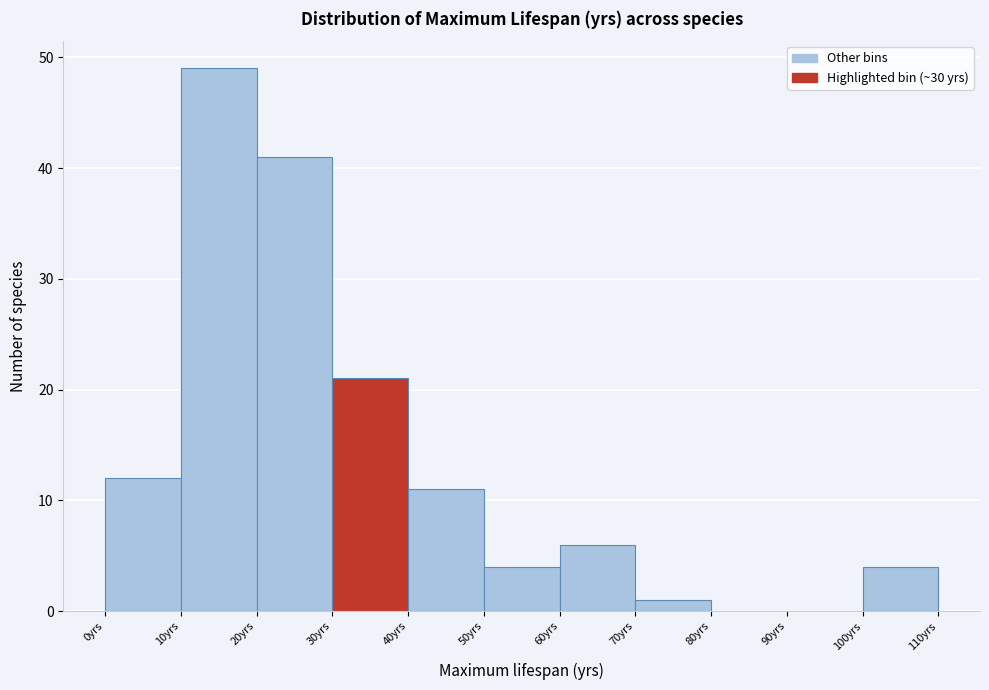

Reading left to right, list every bar in this chart as the range it spans on the x-axis followed by its height. The values are not printed on the chart, so give them approximately, as read against the axis.

0 to 10: 12
10 to 20: 49
20 to 30: 41
30 to 40: 21
40 to 50: 11
50 to 60: 4
60 to 70: 6
70 to 80: 1
80 to 90: 0
90 to 100: 0
100 to 110: 4